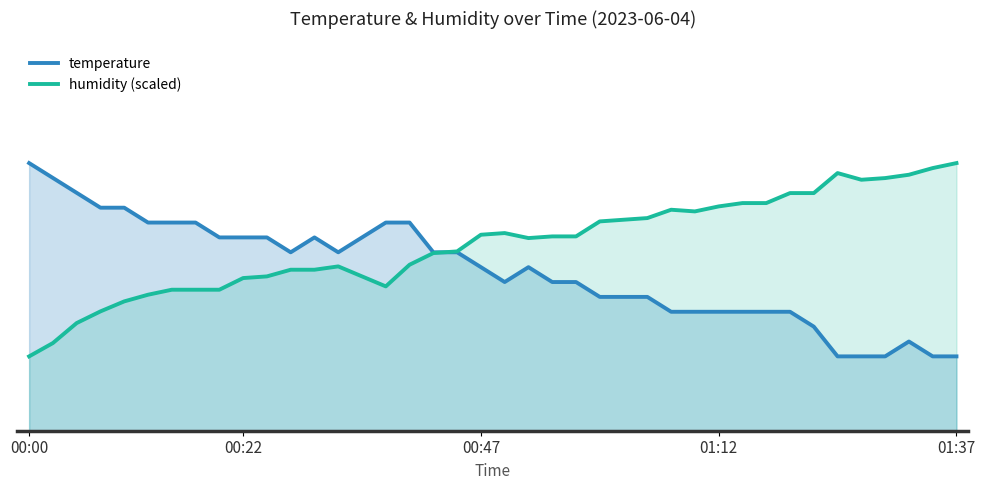

Which series has the largest range (max minus min)?

temperature